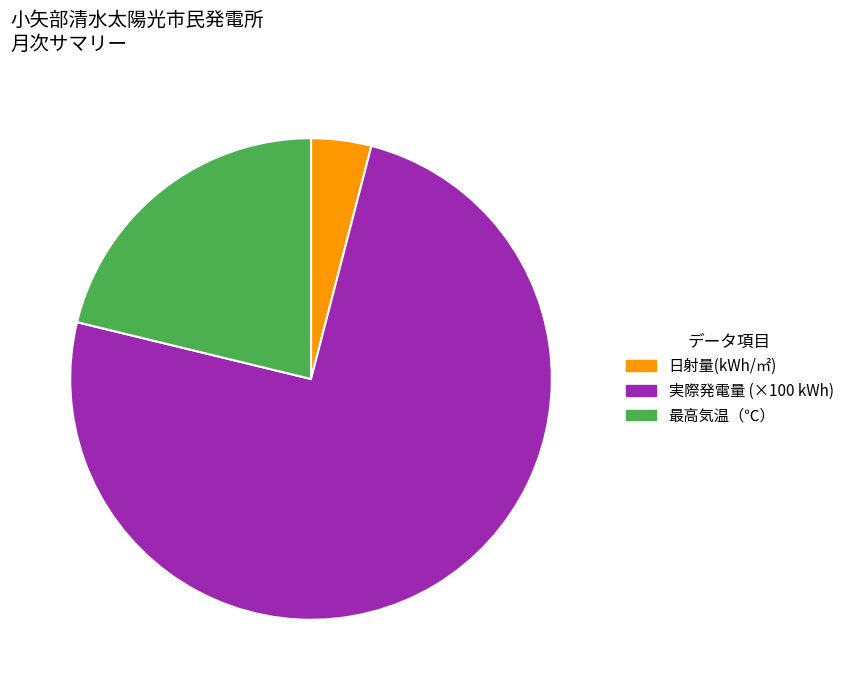

Which slice represents more than half of the pie?

実際発電量 (×100 kWh)